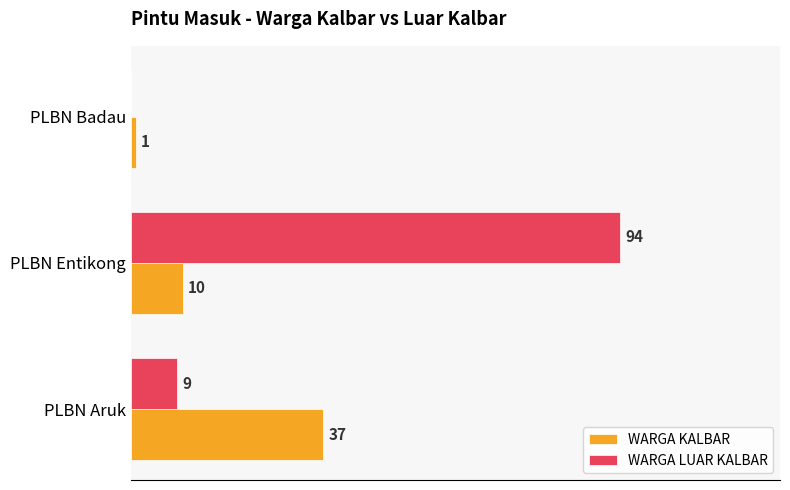

Which series has the largest total across all categories?

WARGA LUAR KALBAR